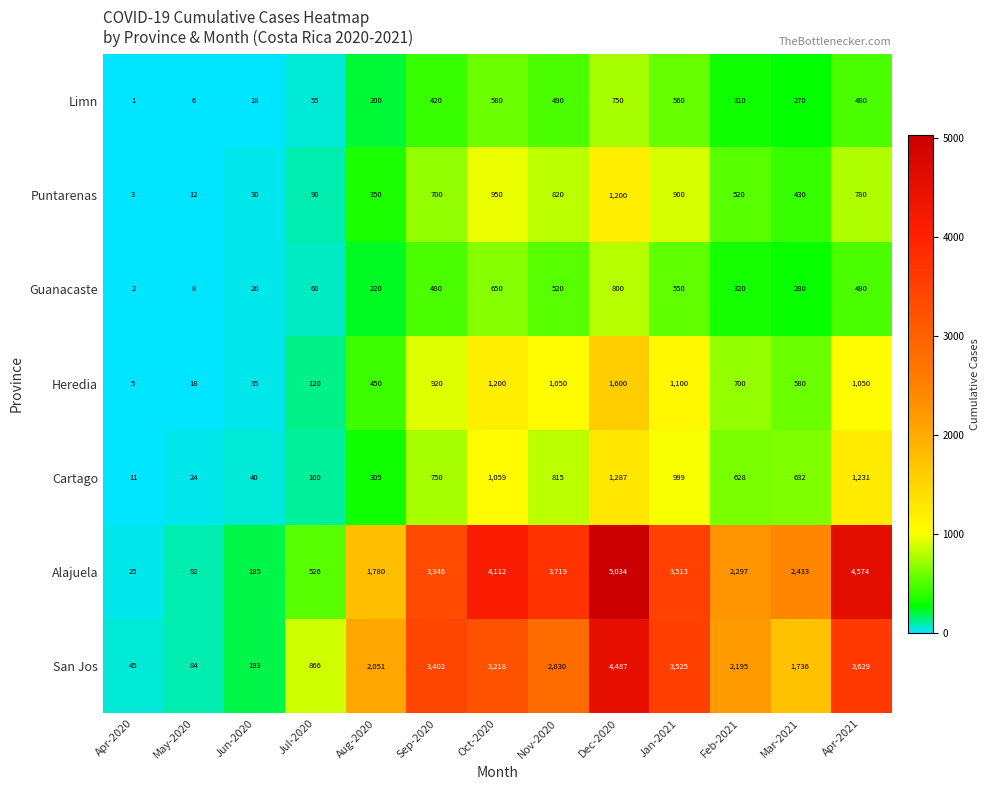

What value does the Alajuela series have at Jan-2021?

3513